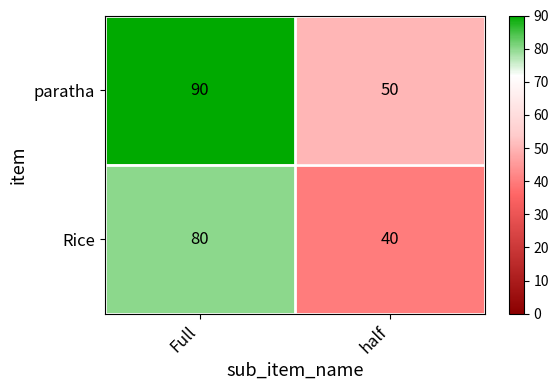

At how many categories does at least one series exceed 87?

1